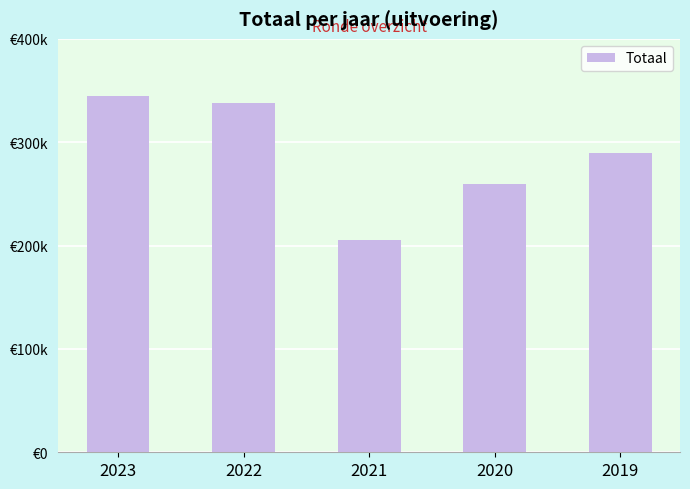

What is the difference between the maximum and second lowest values?

85148